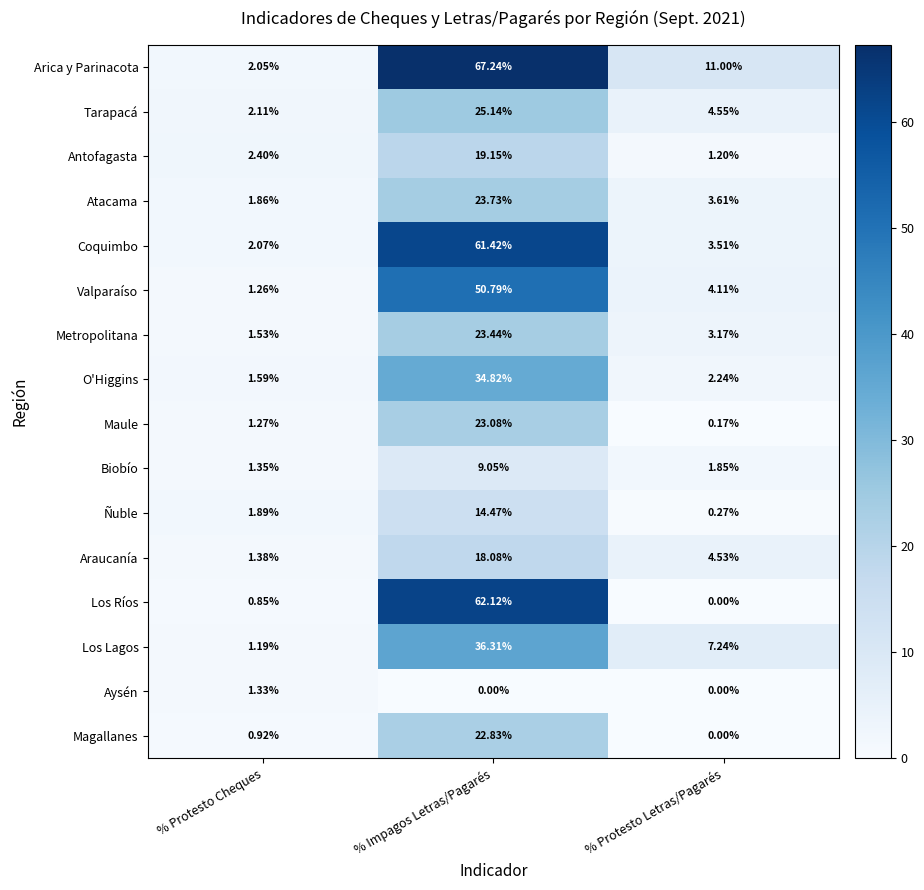

Between % Protesto Cheques and % Protesto Letras/Pagarés, which series saw the biggest shift?

Arica y Parinacota